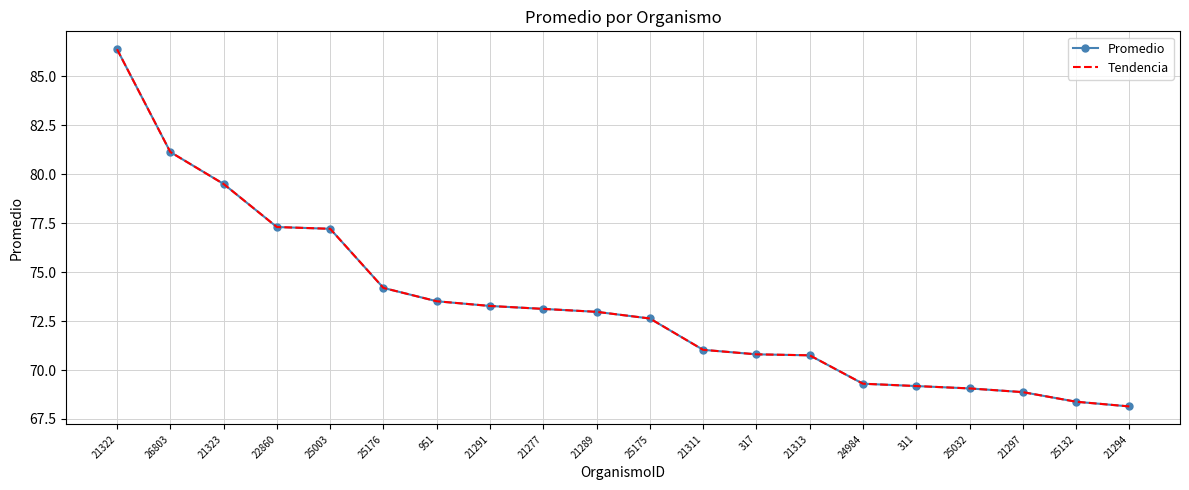

What is the maximum value for Tendencia?

86.4